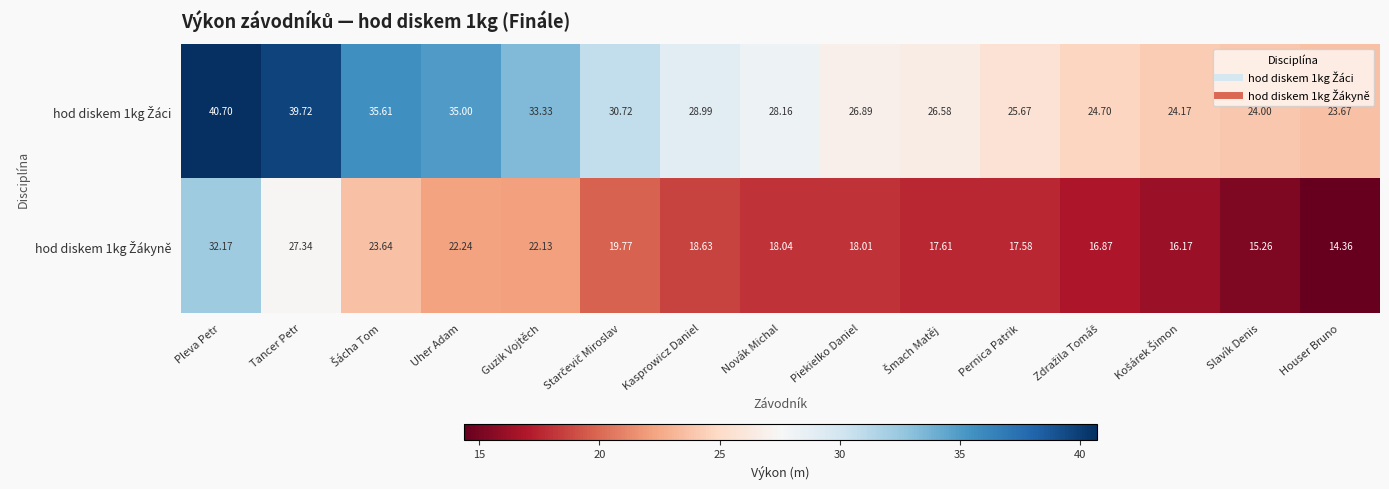

At which category is the sum across all series the highest?

Pleva Petr